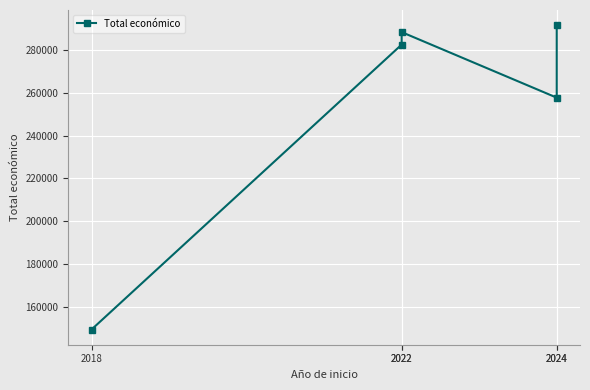

How many values exceed 282580?

2